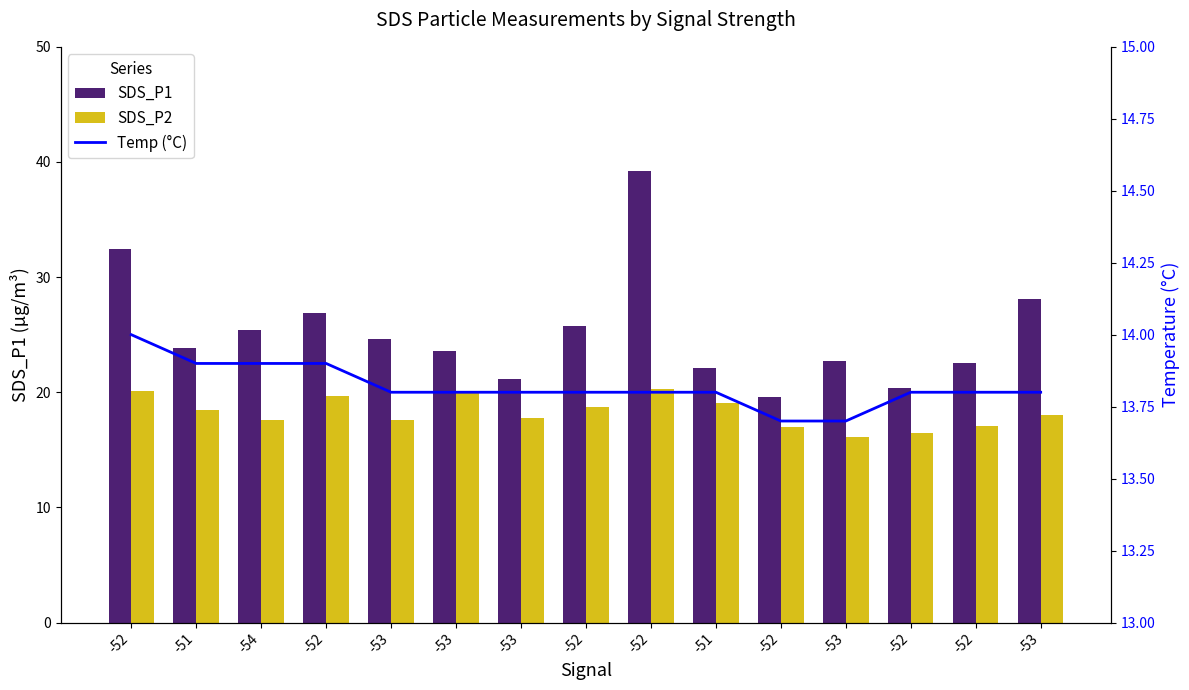

Rank the series by their maximum value, from lowest to highest.

Temp (°C), SDS_P2, SDS_P1